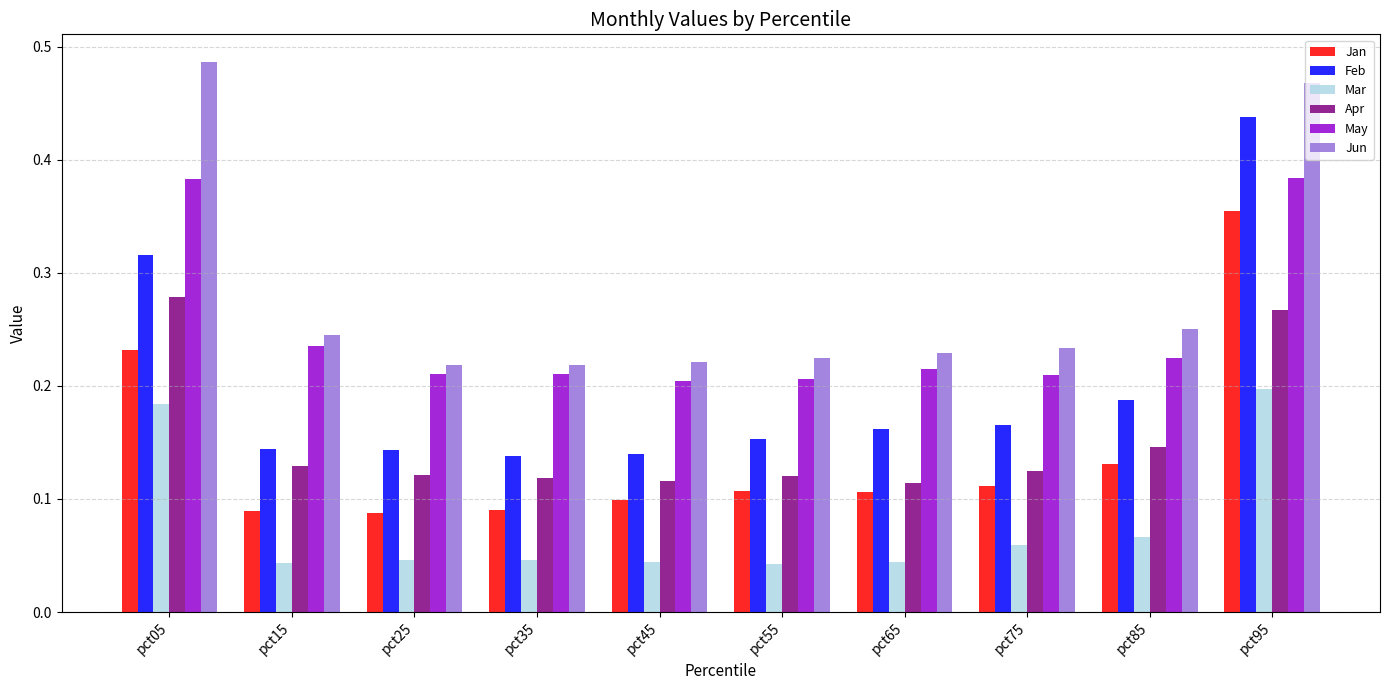

The value of May at pct65 is 0.2. True or false?

True